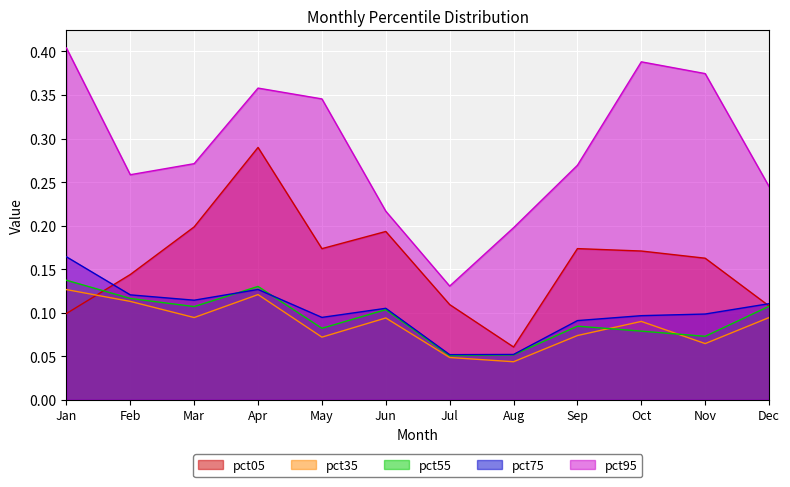

What value does the pct75 series have at Oct?

0.1